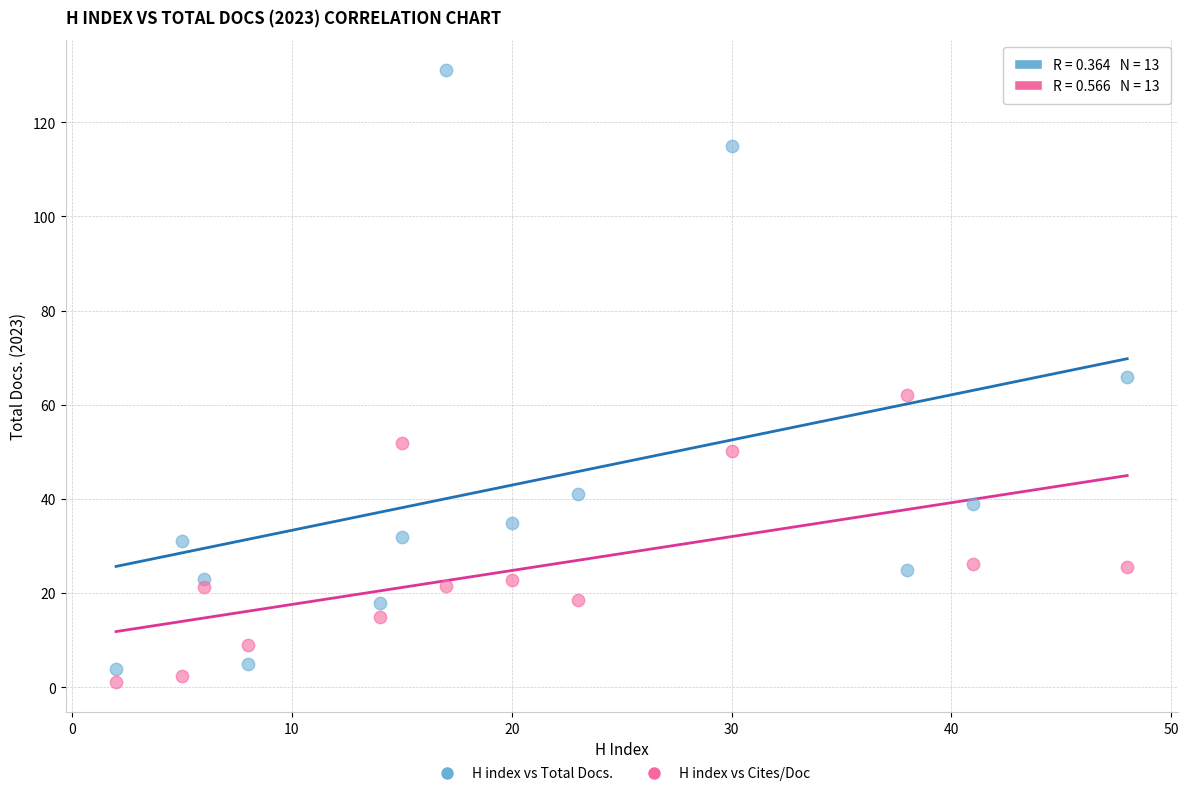

Across all data points, what is the range of Y values (max minus min)?

129.8